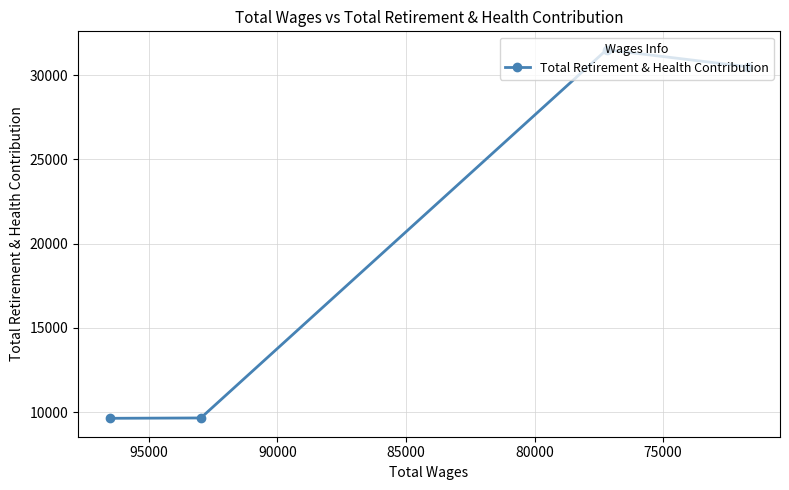

Does the chart have visible grid lines?

Yes